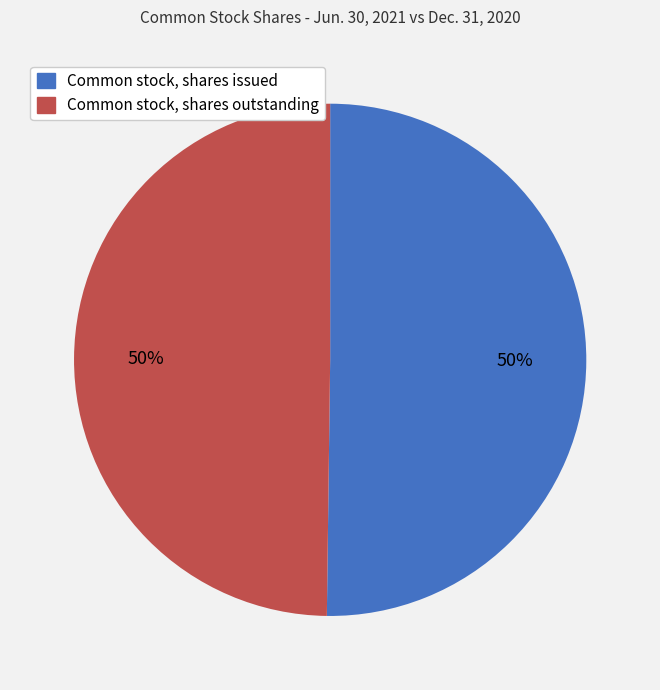

What is the ratio of the value at Common stock, shares issued to the value at Common stock, shares outstanding?

1.0